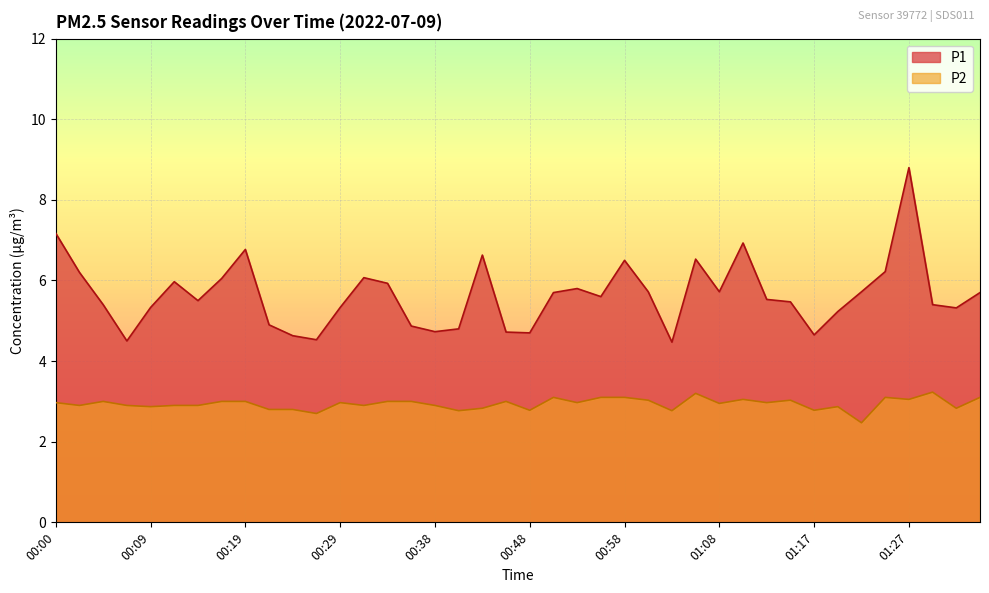

True or false: P1 and P2 cross at least once.

False